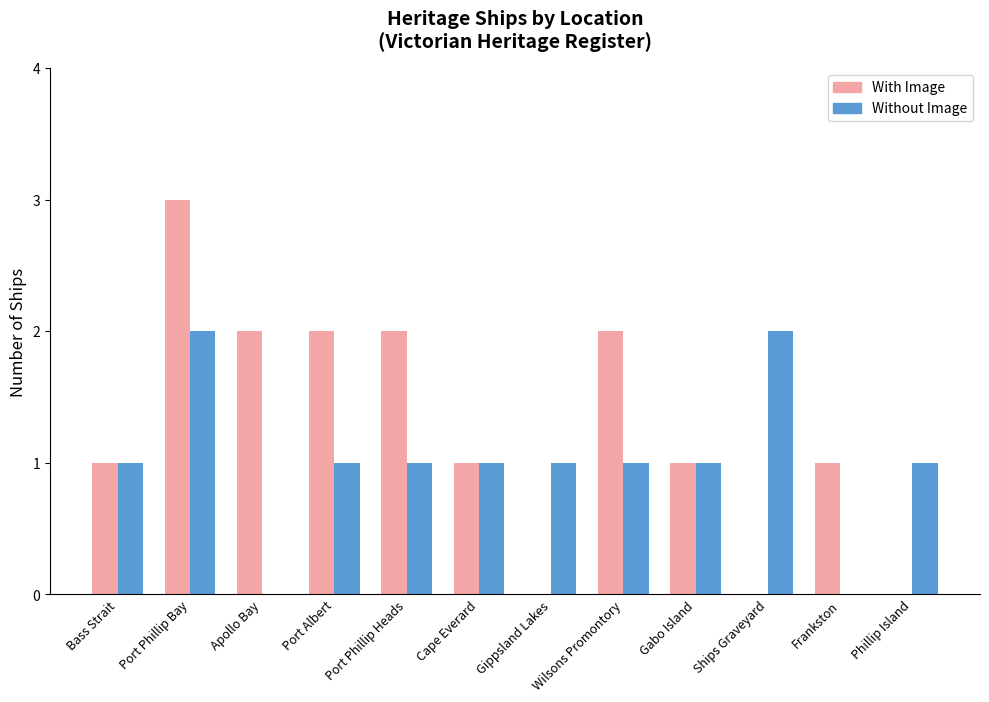

True or false: Without Image has a value of 1 at Port Albert.

True